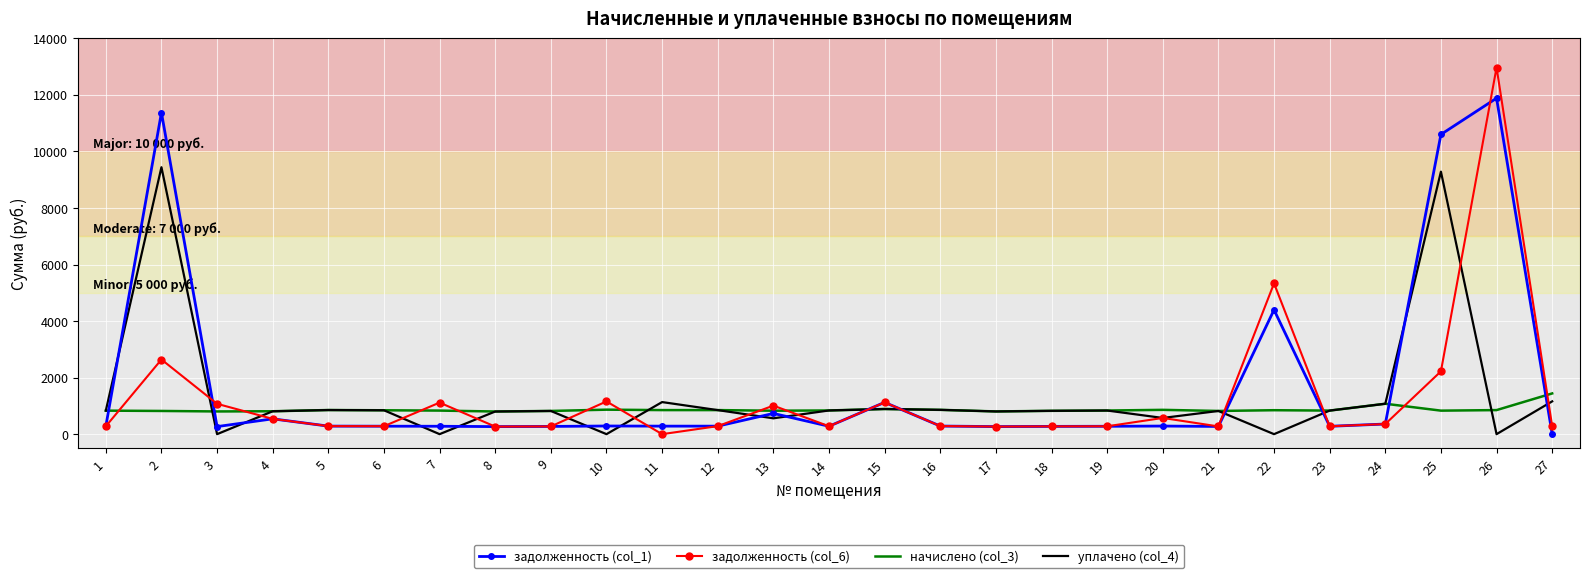

At which label does задолженность (col_1) reach its peak?

26